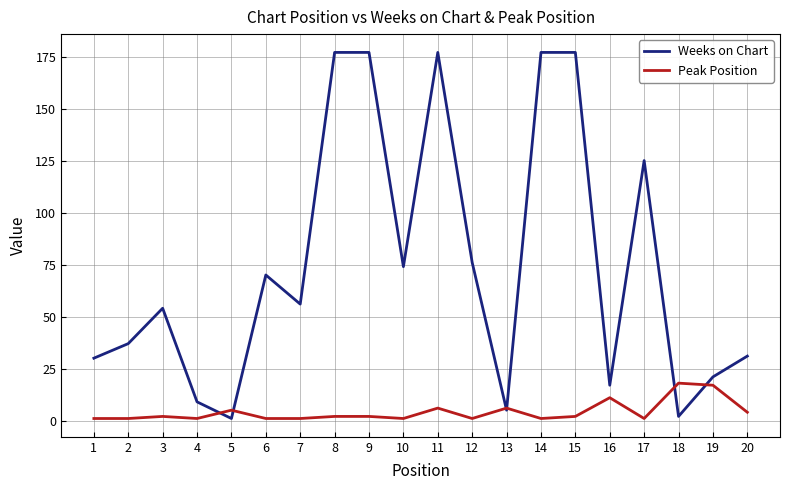

How many interior local valleys does the Weeks on Chart series have?

6